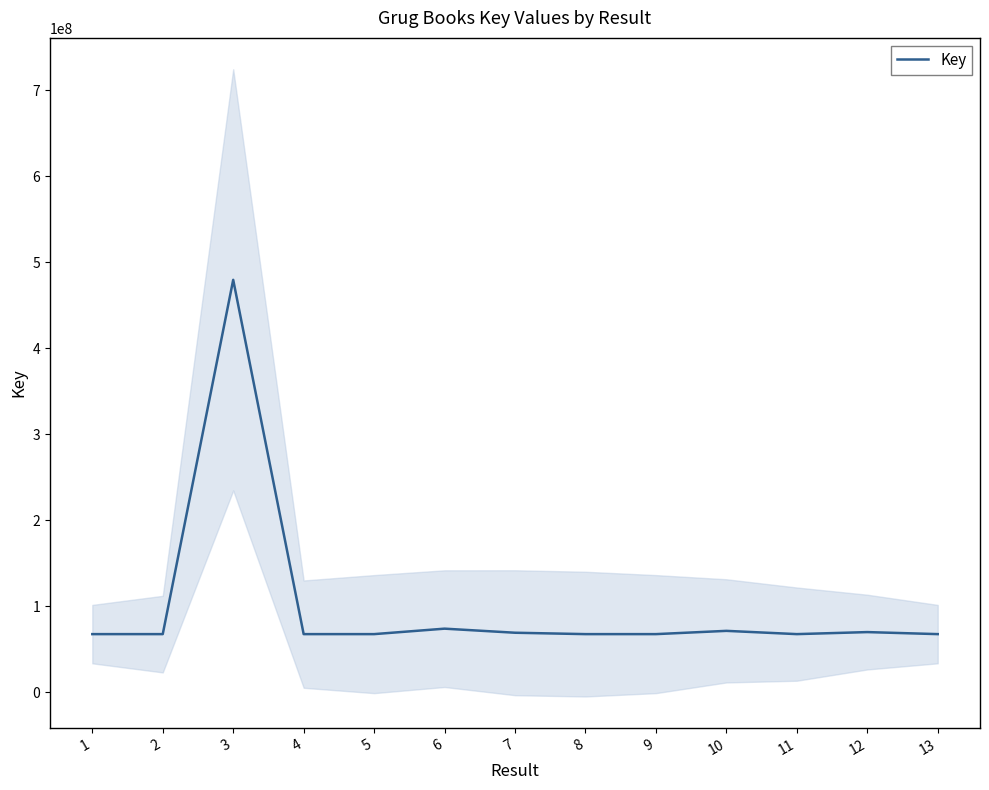

Rank the categories by value from highest to lowest.

3, 6, 10, 12, 7, 13, 1, 8, 2, 4, 5, 11, 9